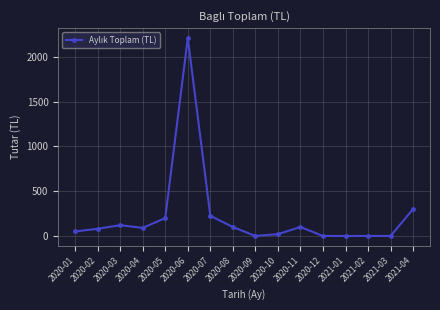

Approximately how many times larger is the value at 2020-03 compared to 2020-02?

1.5